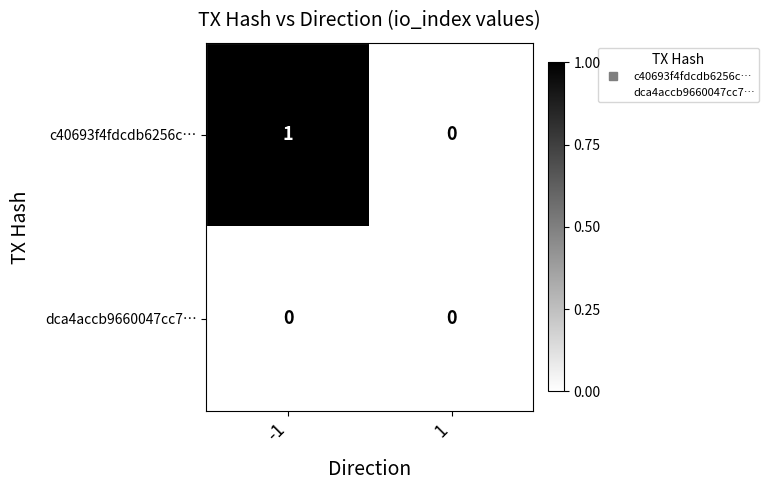

List the series in order of their peak value, lowest first.

dca4accb9660047cc7…, c40693f4fdcdb6256c…